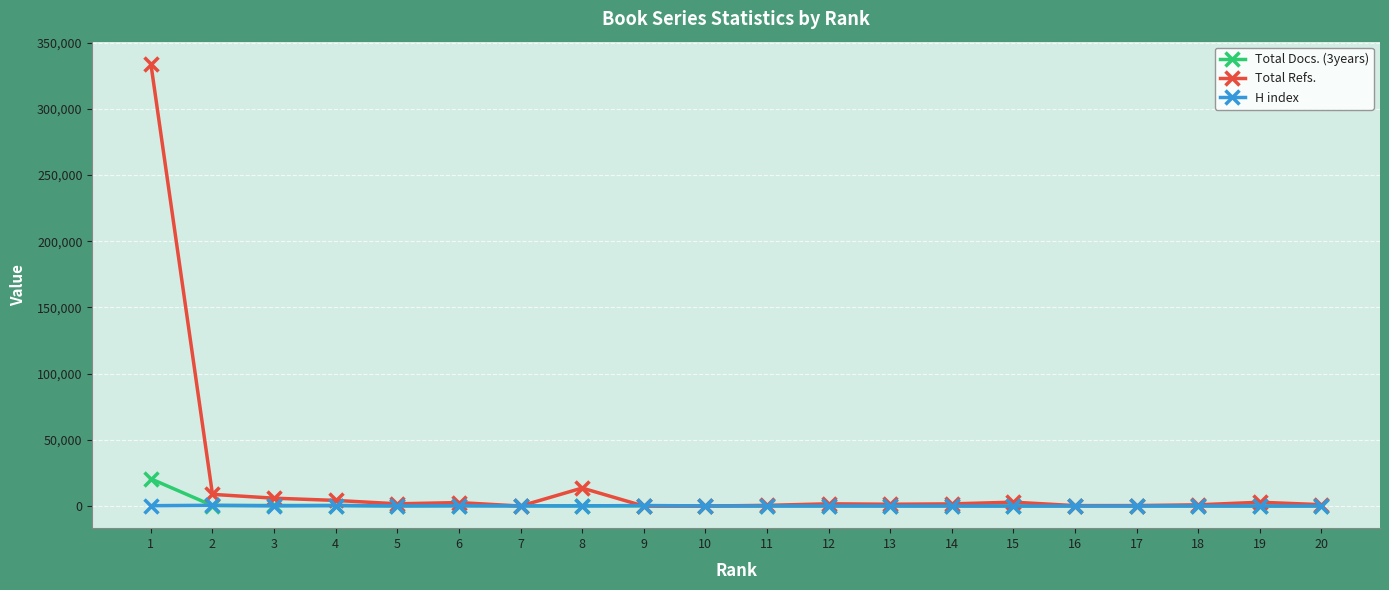

What is the sum of the Total Docs. (3years) values at 10 and 5?

219